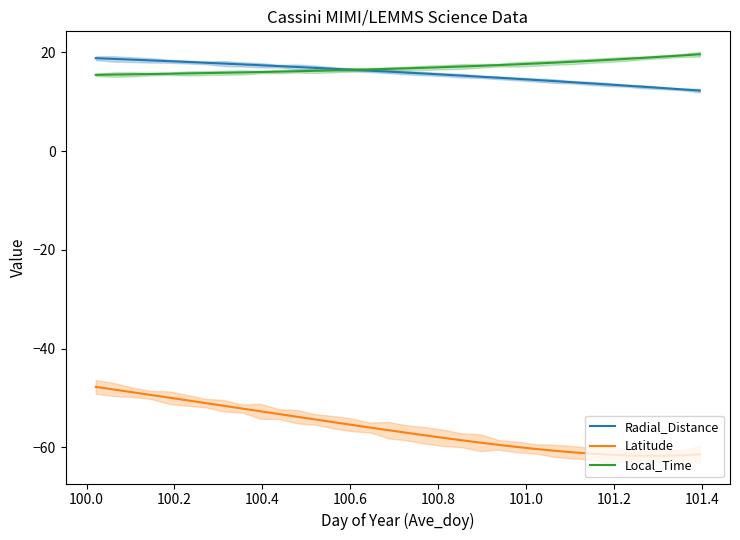

True or false: Latitude and Local_Time intersect in this chart.

False